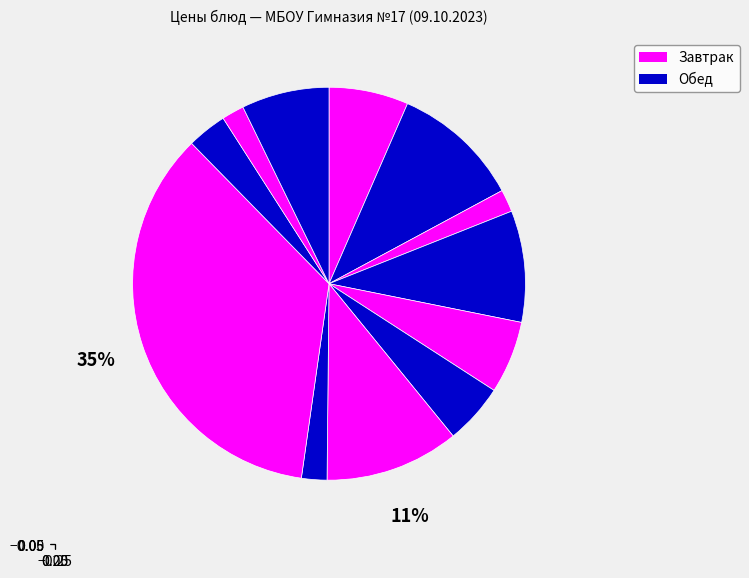

How many segments does this pie chart have?

12